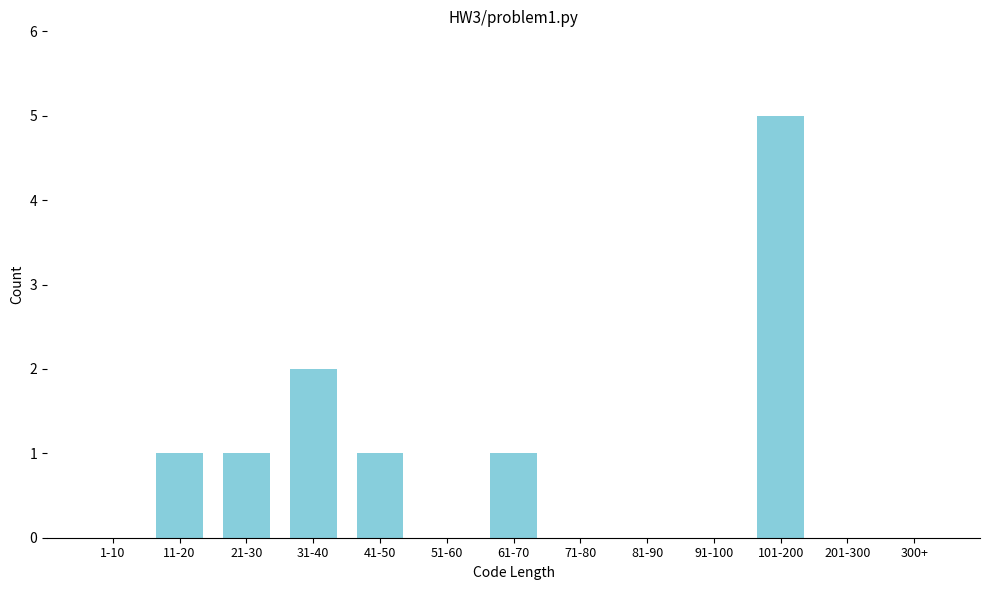

Reading right to left, list all the values displayed in this chart.

300+=0	201-300=0	101-200=5	91-100=0	81-90=0	71-80=0	61-70=1	51-60=0	41-50=1	31-40=2	21-30=1	11-20=1	1-10=0